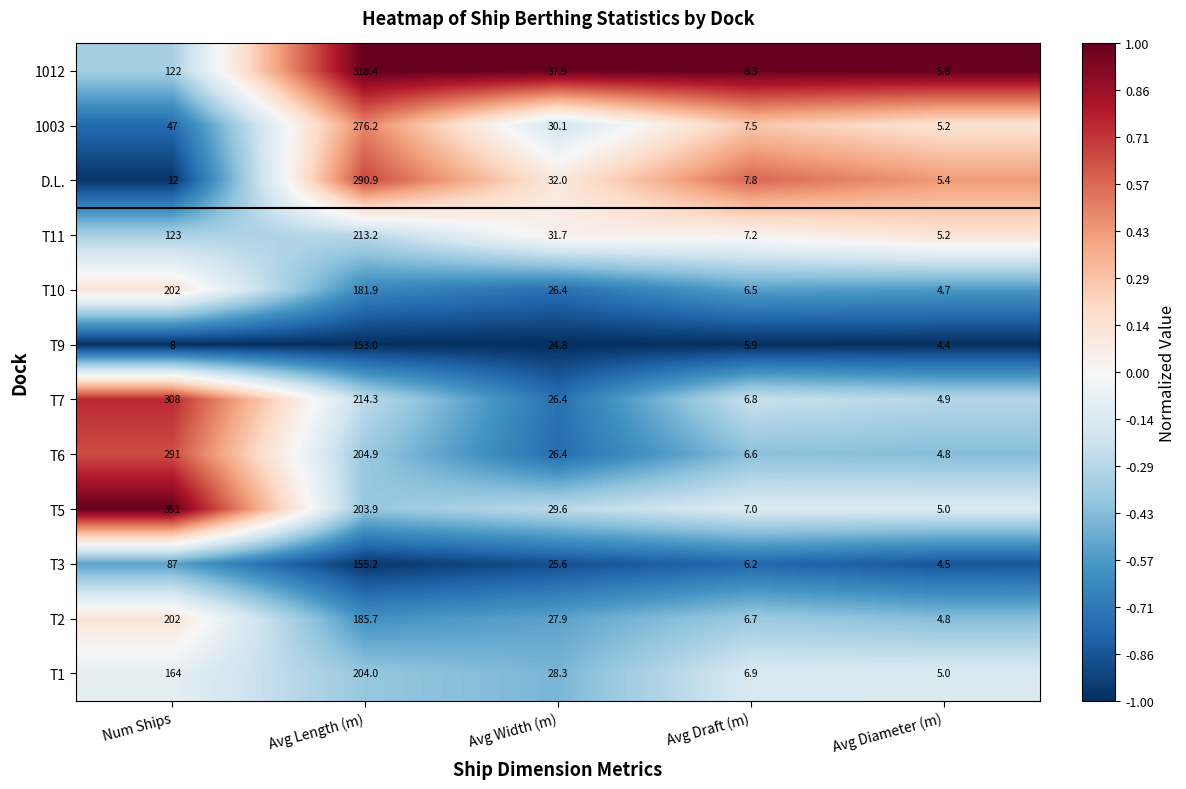

What is the total value across all series at Num Ships?

1917.0